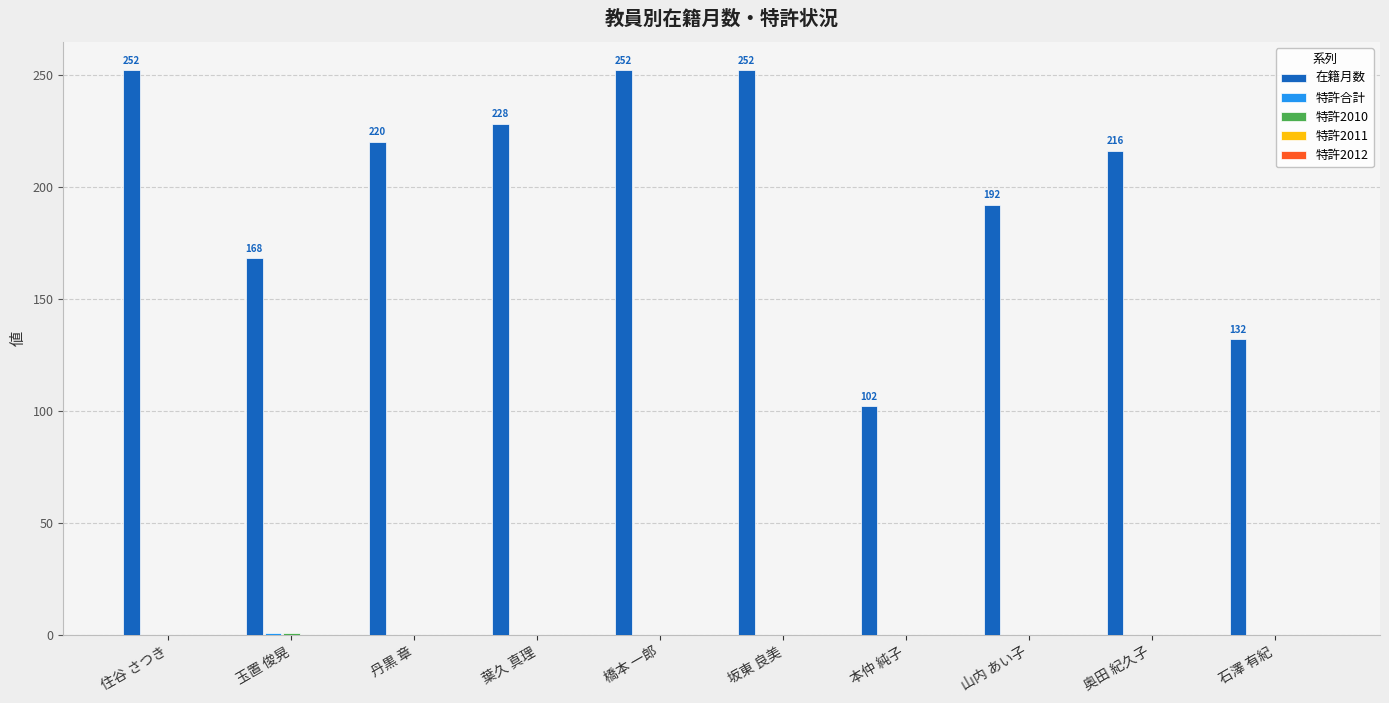

Between 奥田 紀久子 and 石澤 有紀, which series saw the biggest shift?

在籍月数